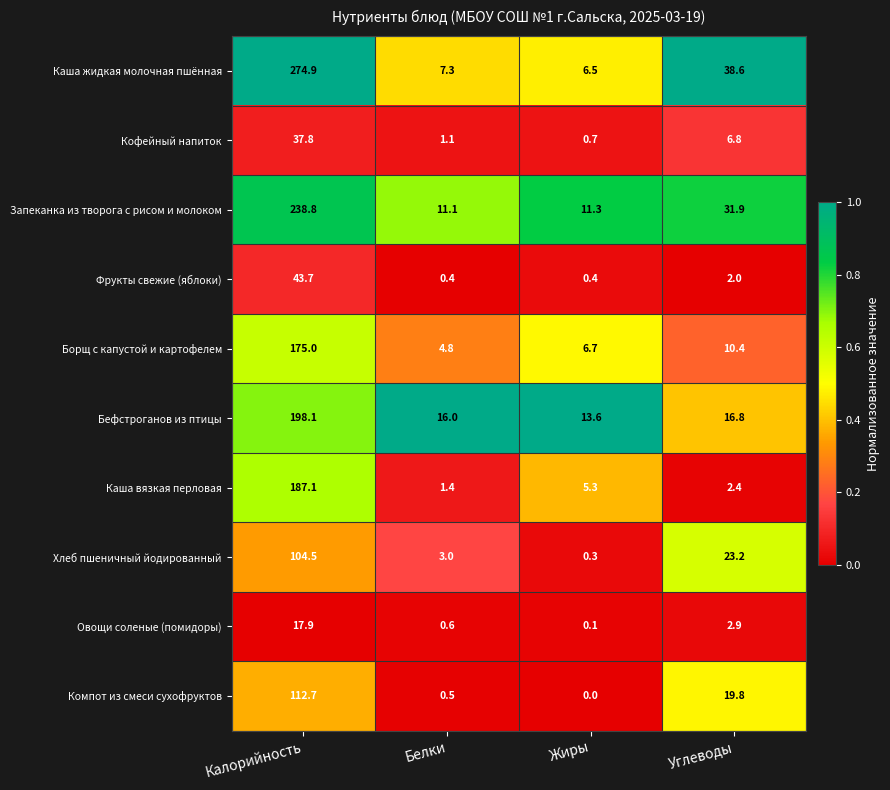

Rank the series at Белки from lowest to highest value.

Фрукты свежие (яблоки), Компот из смеси сухофруктов, Овощи соленые (помидоры), Кофейный напиток, Каша вязкая перловая, Хлеб пшеничный йодированный, Борщ с капустой и картофелем, Каша жидкая молочная пшённая, Запеканка из творога с рисом и молоком, Бефстроганов из птицы